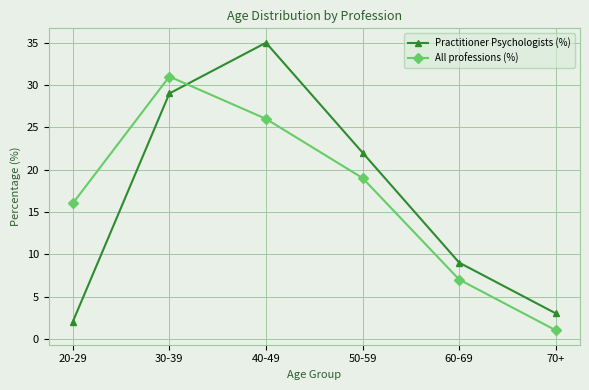

At which label does All professions (%) reach its minimum?

70+